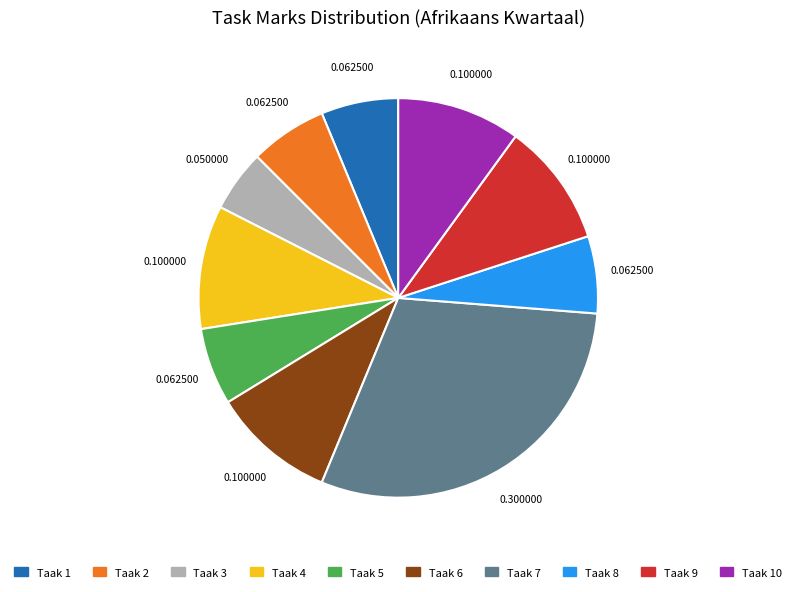

Is there a majority slice in this chart?

No